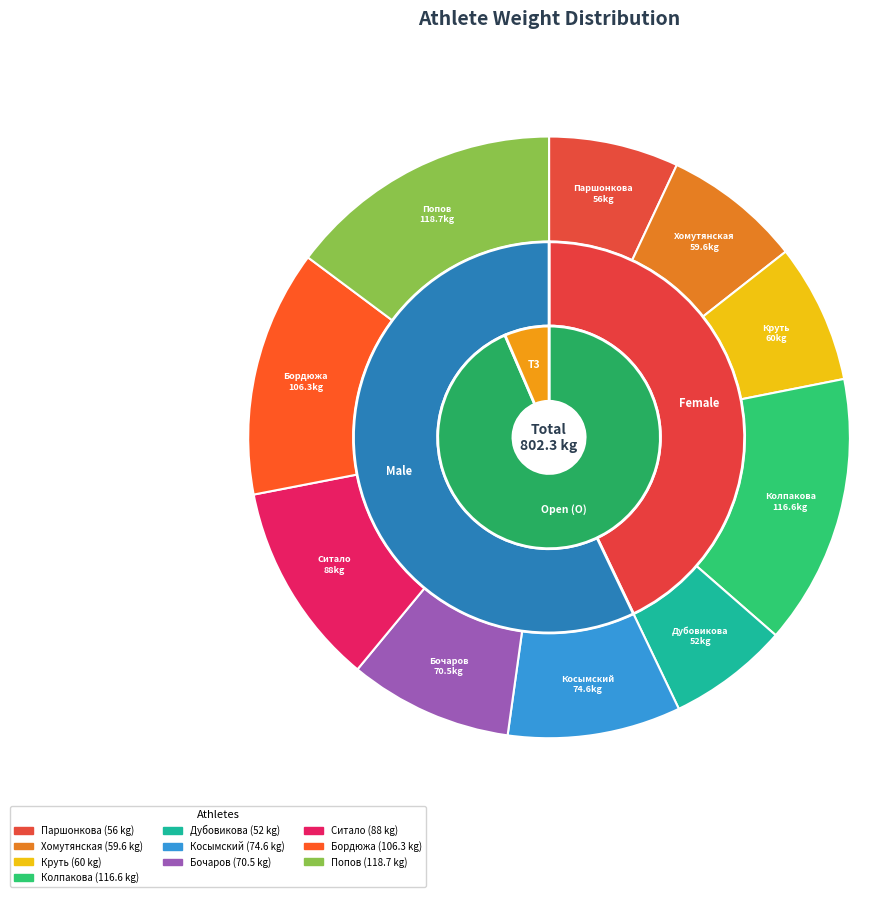

Rank the categories by value from highest to lowest.

Попов Виктор (118.7), Колпакова Елена (116.6), Бордюжа Максим (106.3), Ситало Сергей (88), Косымский Евгений (74.6), Бочаров Владимир (70.5), Круть Оксана (60), Хомутянская Полина (59.6), Паршонкова Ксения (56), Дубовикова Марина (52)